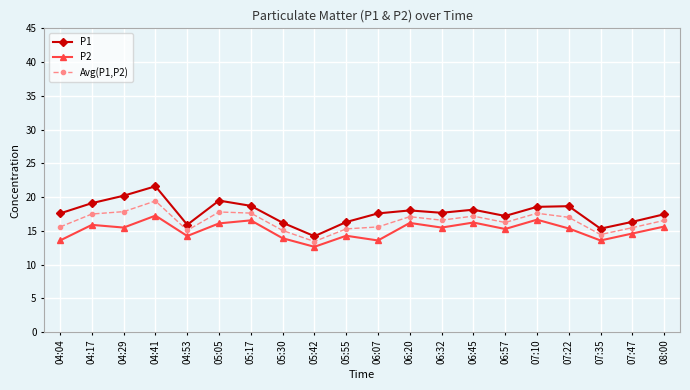

What is the approximate value of P2 at 05:42?

12.6